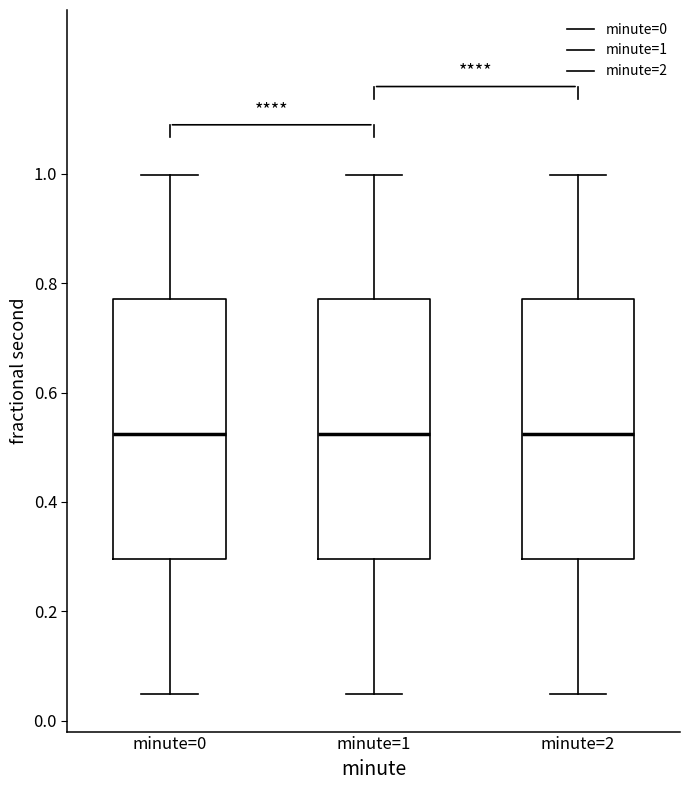

Reading left to right, read every box against the y-axis: the position of its median line, the range the box covers, and the ends of its whiskers. The values are not printed on the chart, so give them approximately, as read against the axis.

minute=0: median 0.52, box 0.30 to 0.78, whiskers 0.04 to 1.00
minute=1: median 0.52, box 0.30 to 0.78, whiskers 0.04 to 1.00
minute=2: median 0.52, box 0.30 to 0.78, whiskers 0.04 to 1.00